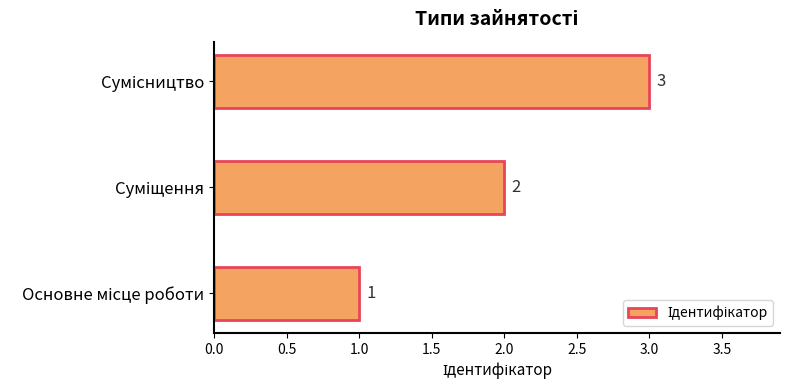

What is the sum of all values?

6